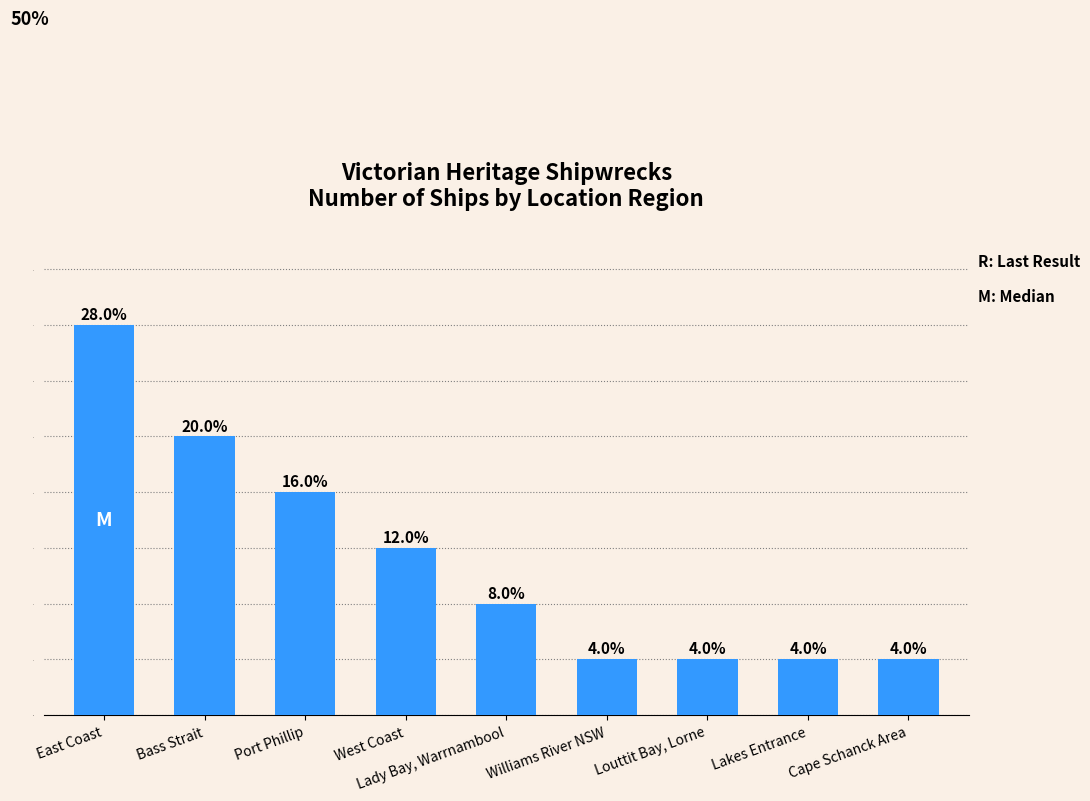

True or false: the data shows 1 at Louttit Bay, Lorne.

True